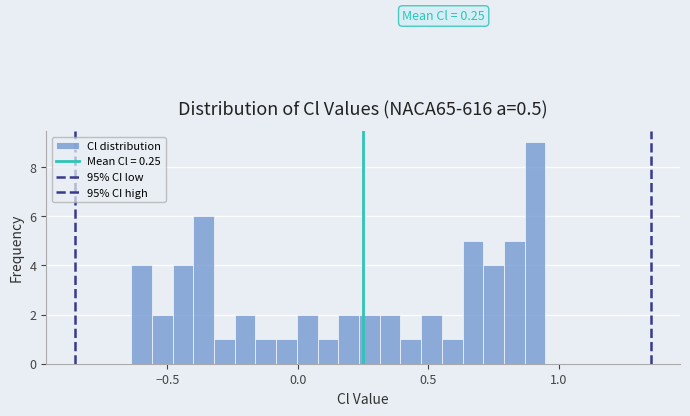

Around what value on the x-axis is the tallest bar? Give the approximate position of its centre, as read against the axis.

0.90